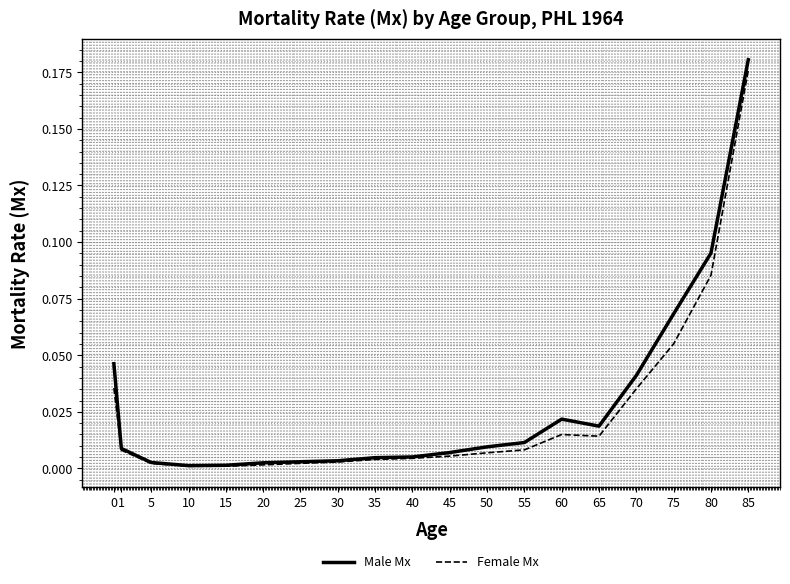

How many lines are shown in the chart?

2